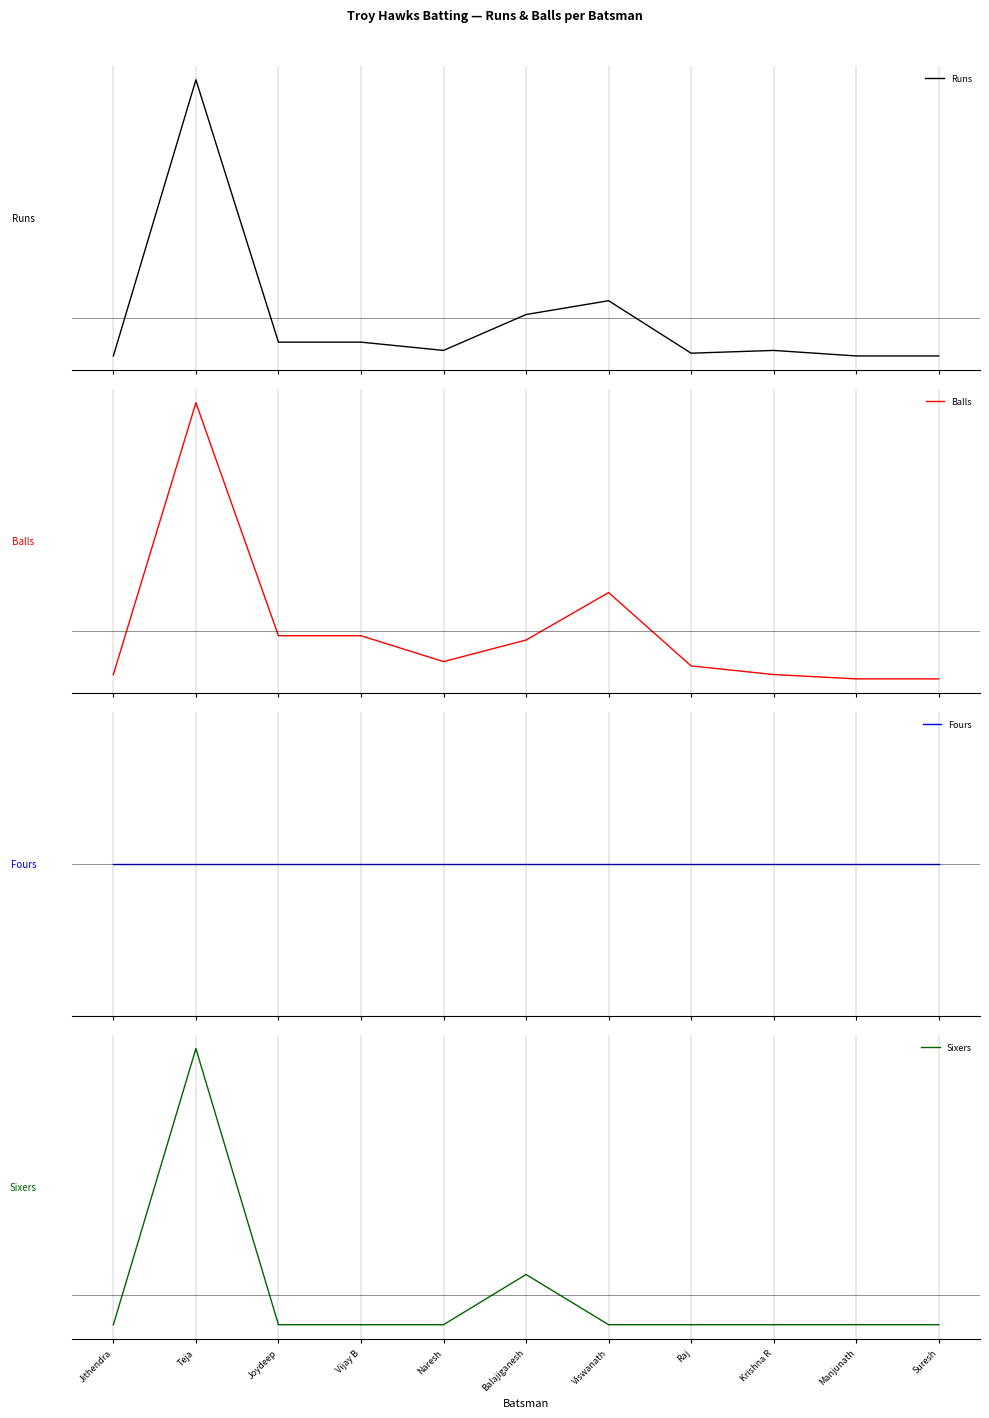

What is the difference between the maximum and minimum values in the Balls series?

64.0